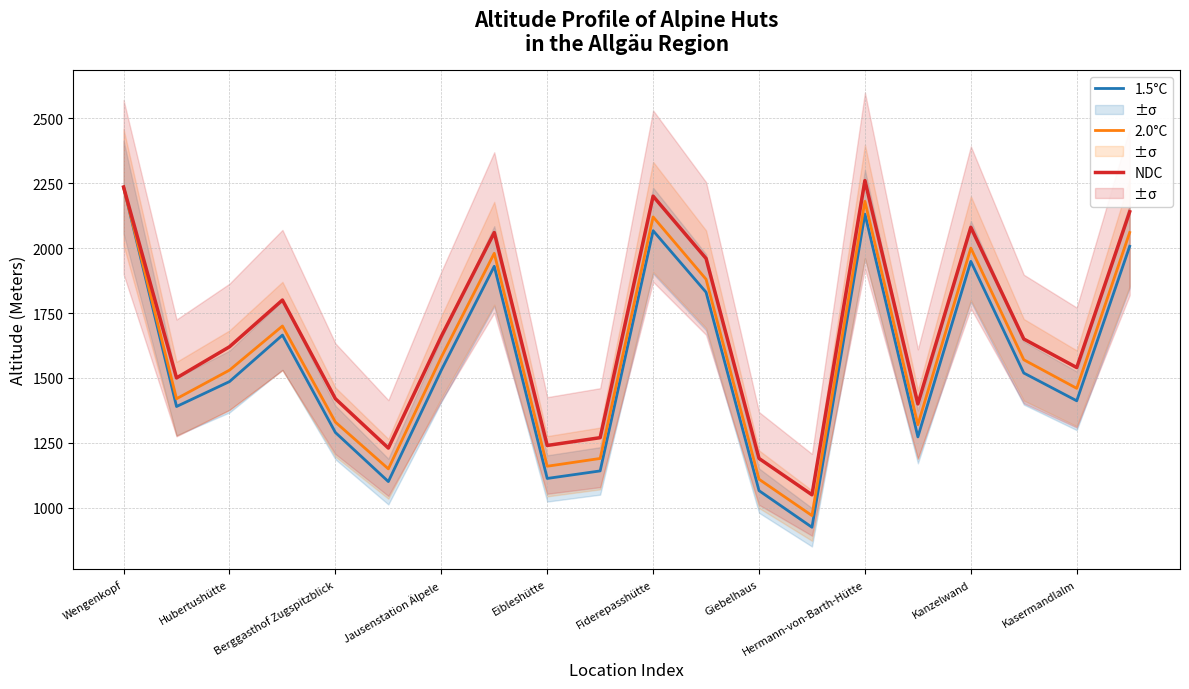

What is the difference between the 2.0°C values at Hermann-von-Barth-Hütte and Kasermandlalm?

720